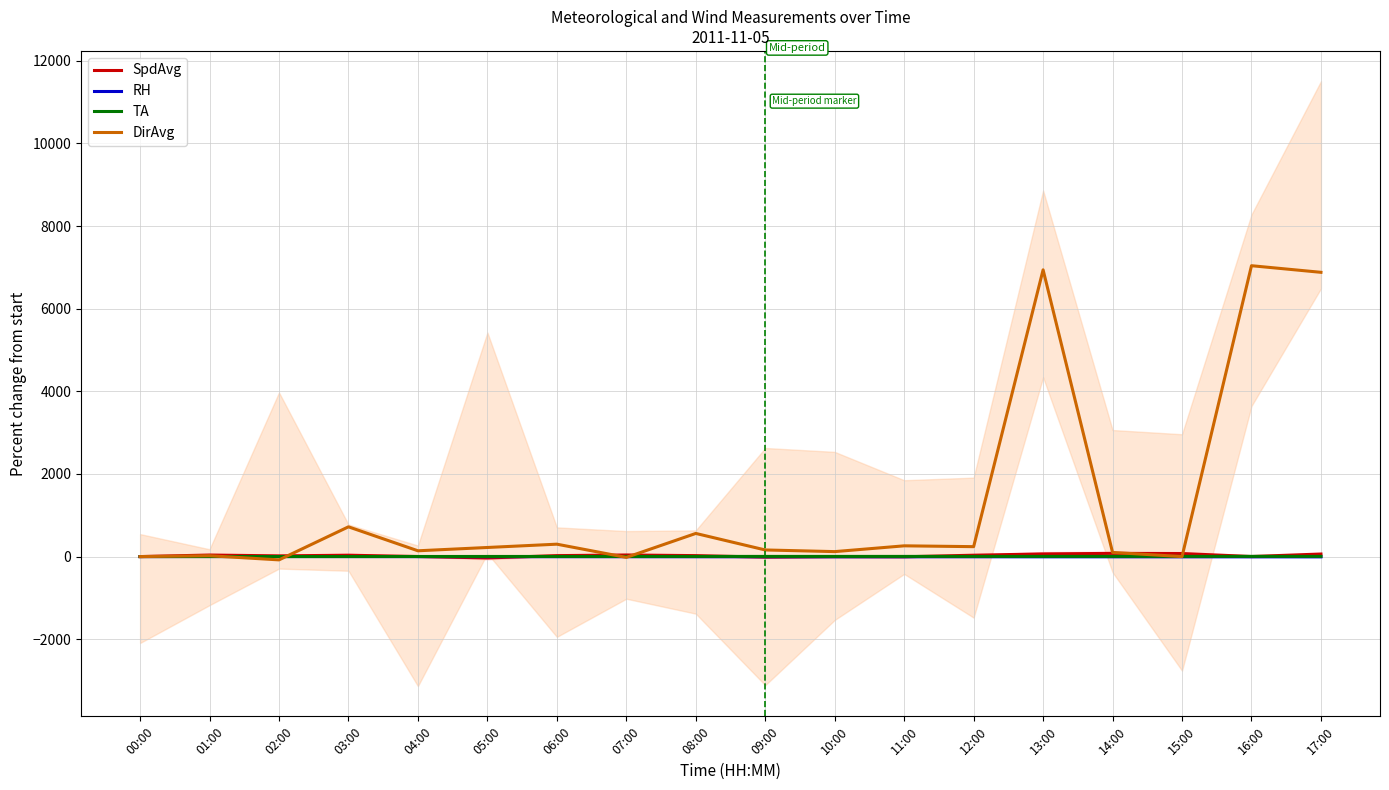

Is it true that RH equals -9.5 at 16:00?

False